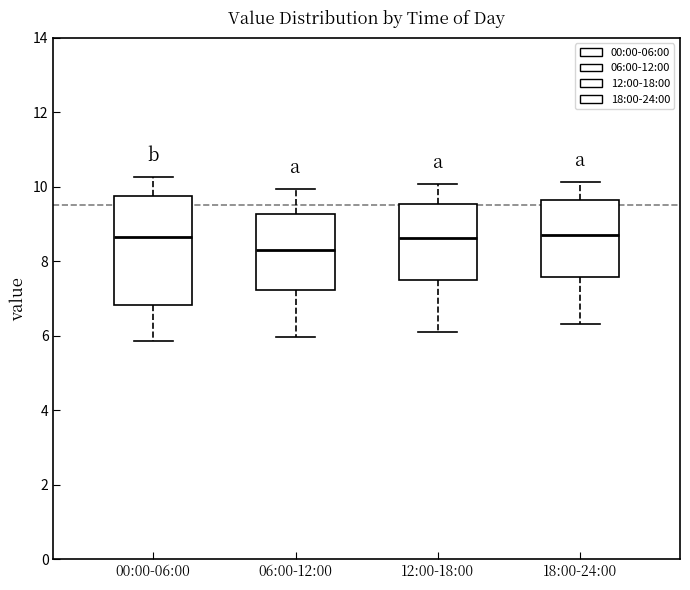

Where does the median line of the box for 00:00-06:00 sit on the y-axis? The values are not printed on the chart, so give them approximately, as read against the axis.

8.6